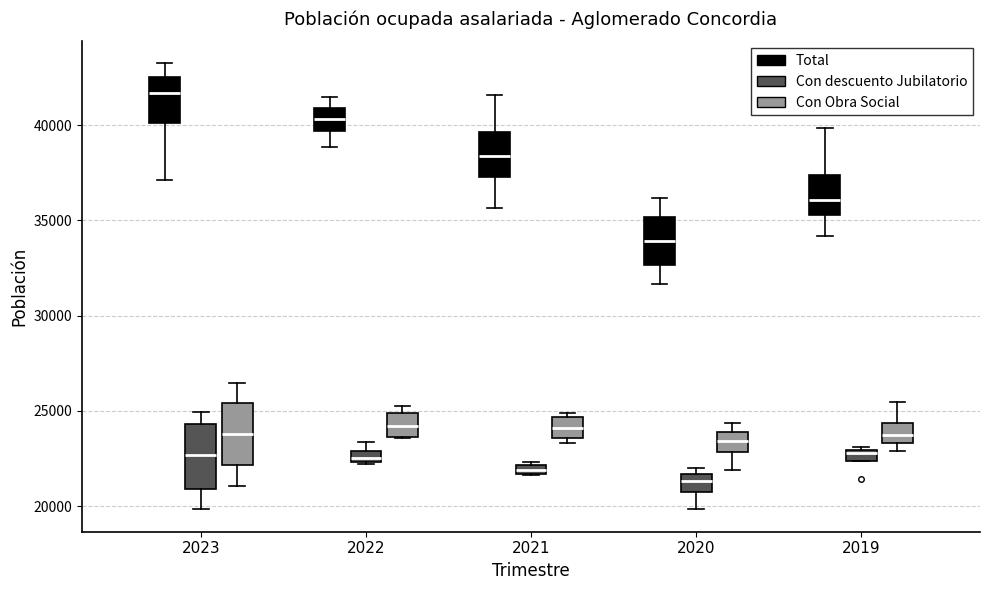

Where is the upper edge of the box for 2021 (Con descuento Jubilatorio) on the y-axis? The values are not printed on the chart, so give them approximately, as read against the axis.

22000